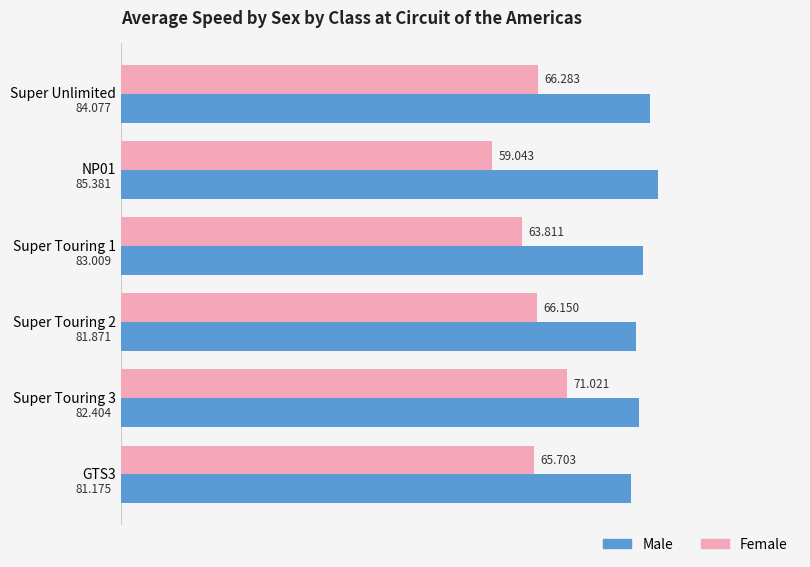

Which series has the largest total across all categories?

Male